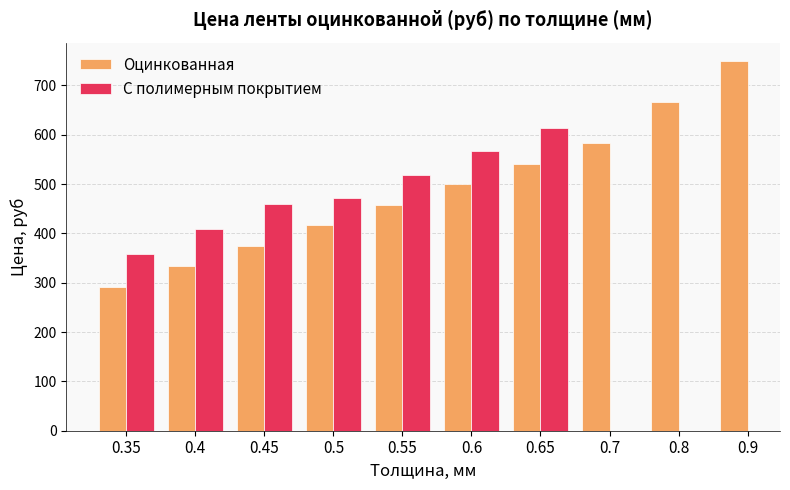

List the series in order of their peak value, lowest first.

С полимерным покрытием, Оцинкованная